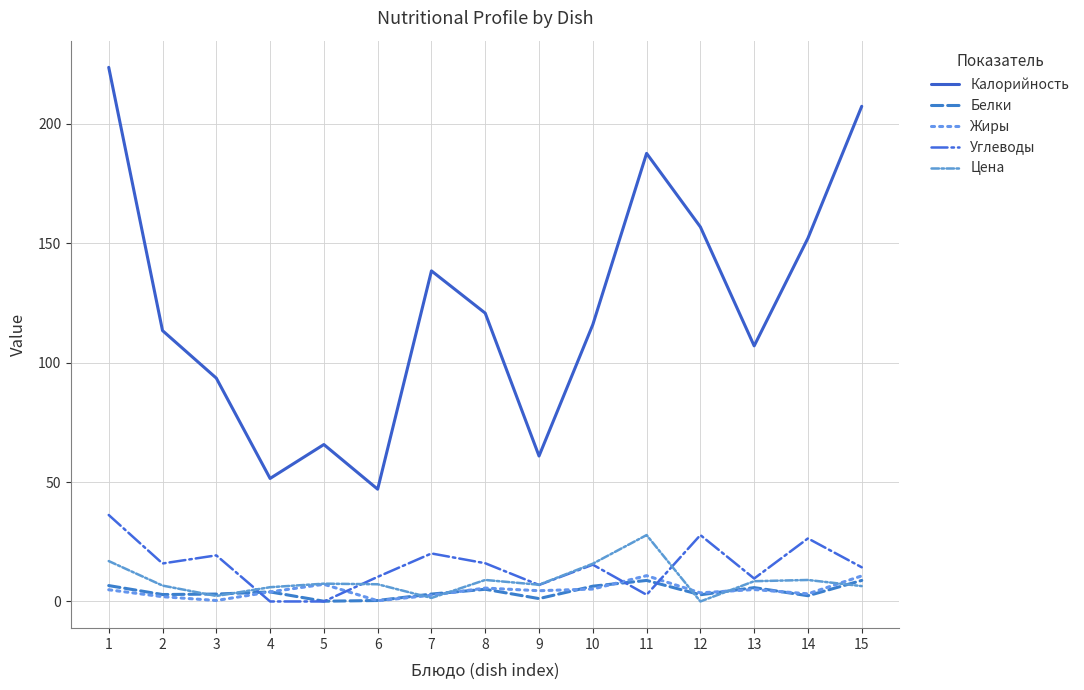

Between 6 and 10, which series saw the biggest shift?

Калорийность